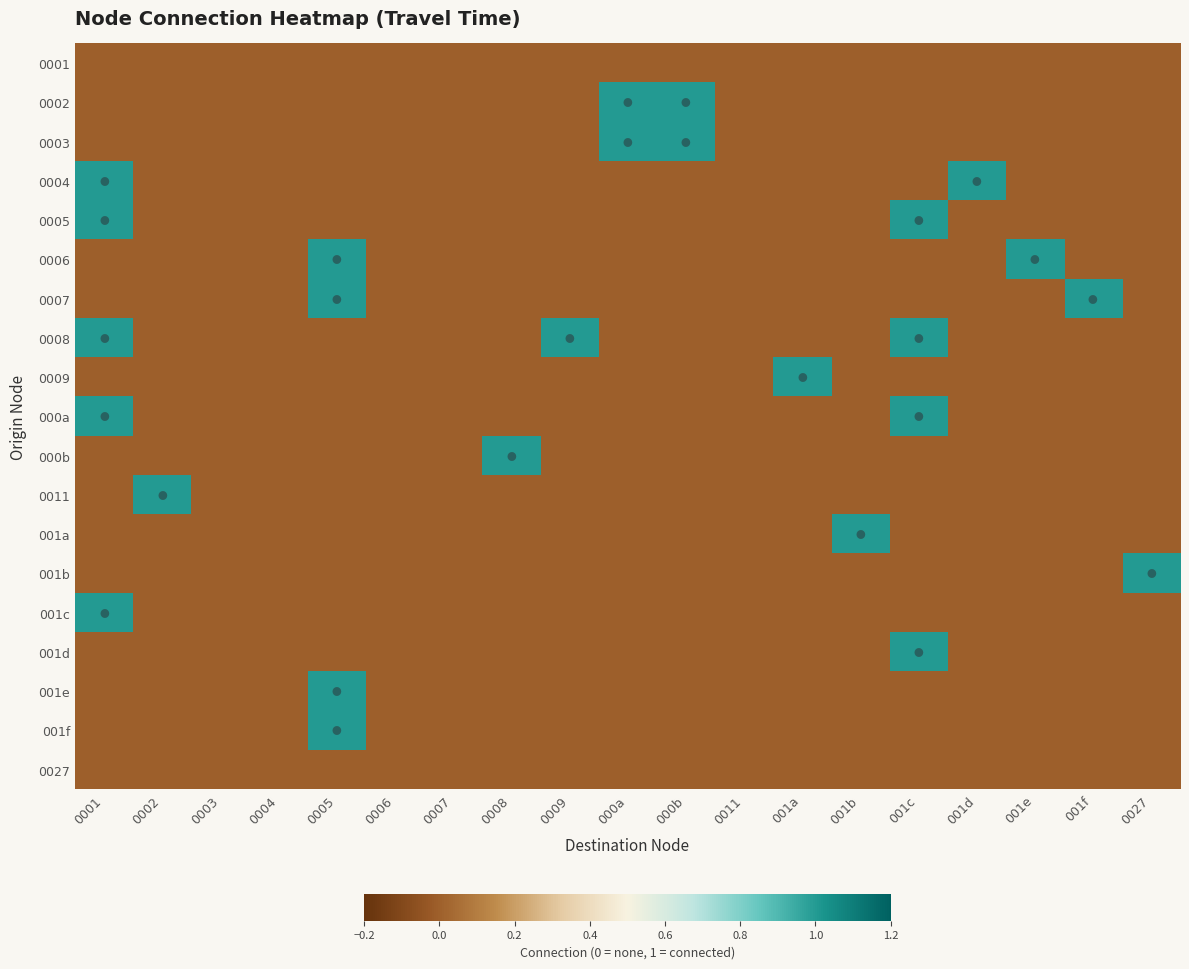

Between 0006 and 0027, which series saw the biggest shift?

001b